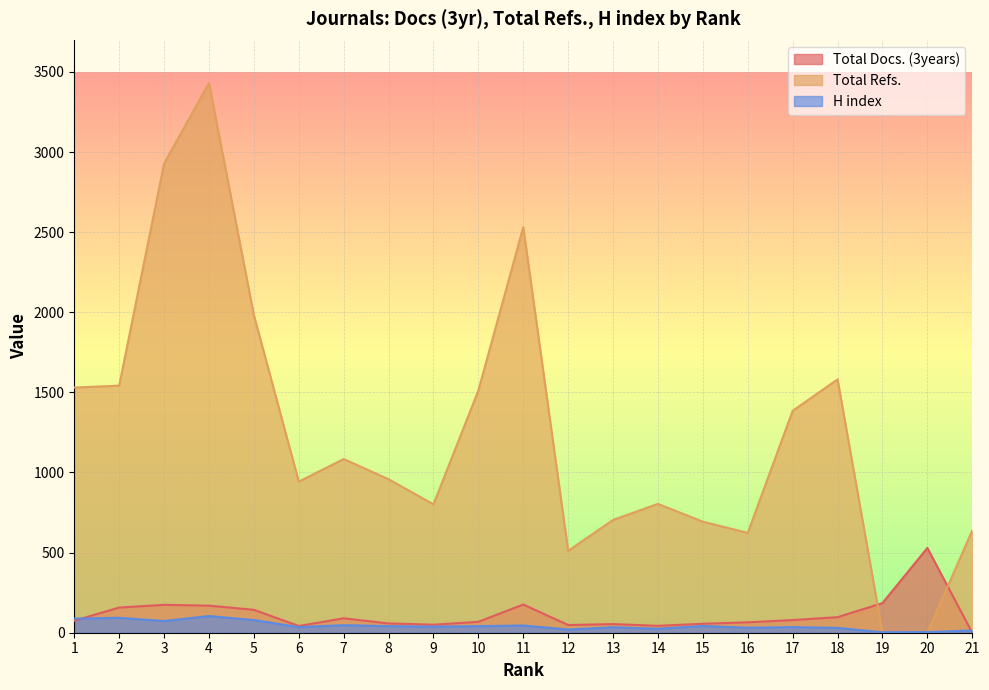

What is the difference between the maximum and minimum values in the Total Docs. (3years) series?

529